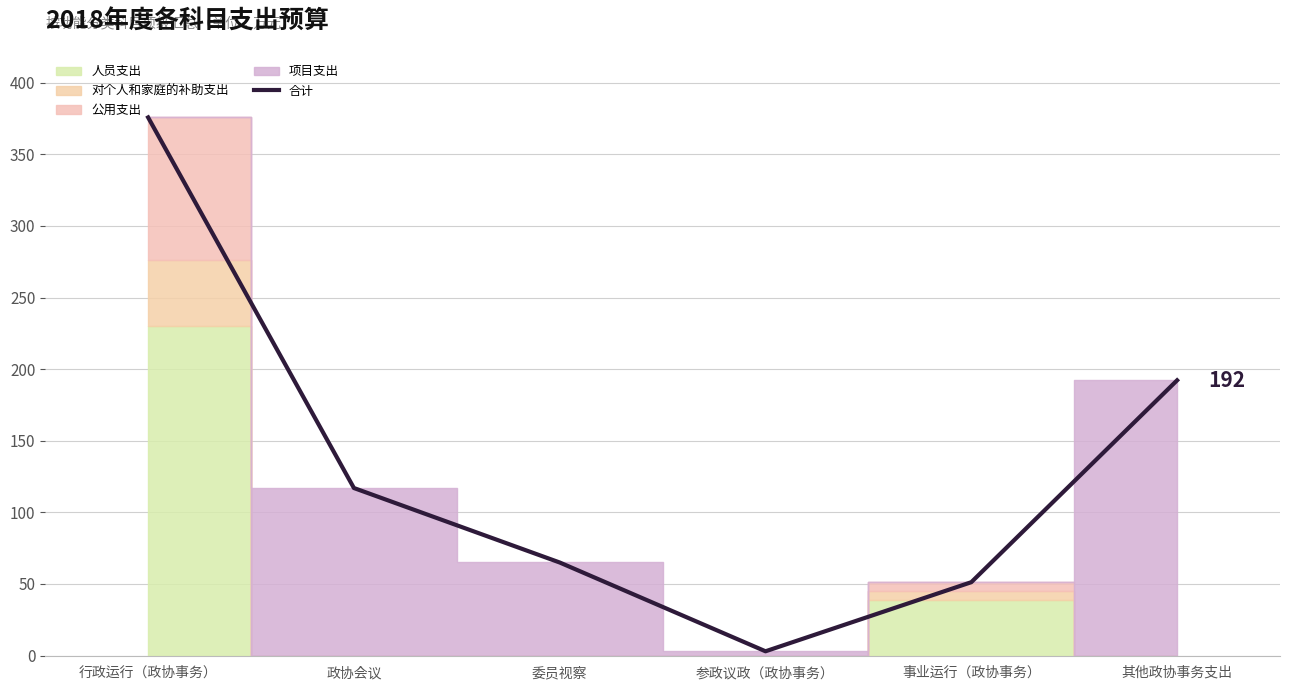

Between 事业运行（政协事务） and 行政运行（政协事务）, which is larger?

行政运行（政协事务）